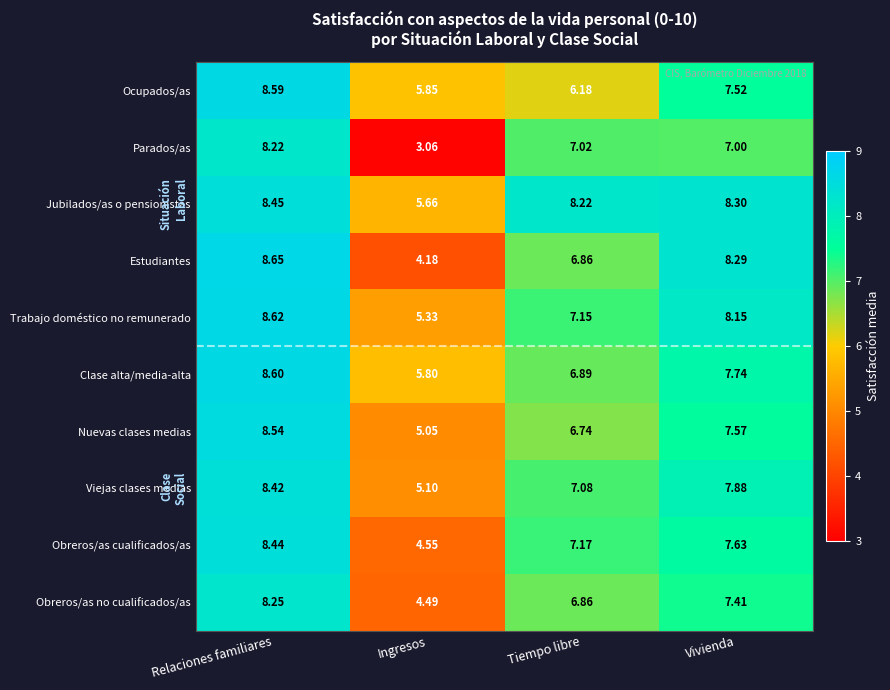

At Vivienda, list the series in order from largest to smallest.

Jubilados/as o pensionistas, Estudiantes, Trabajo doméstico no remunerado, Viejas clases medias, Clase alta/media-alta, Obreros/as cualificados/as, Nuevas clases medias, Ocupados/as, Obreros/as no cualificados/as, Parados/as